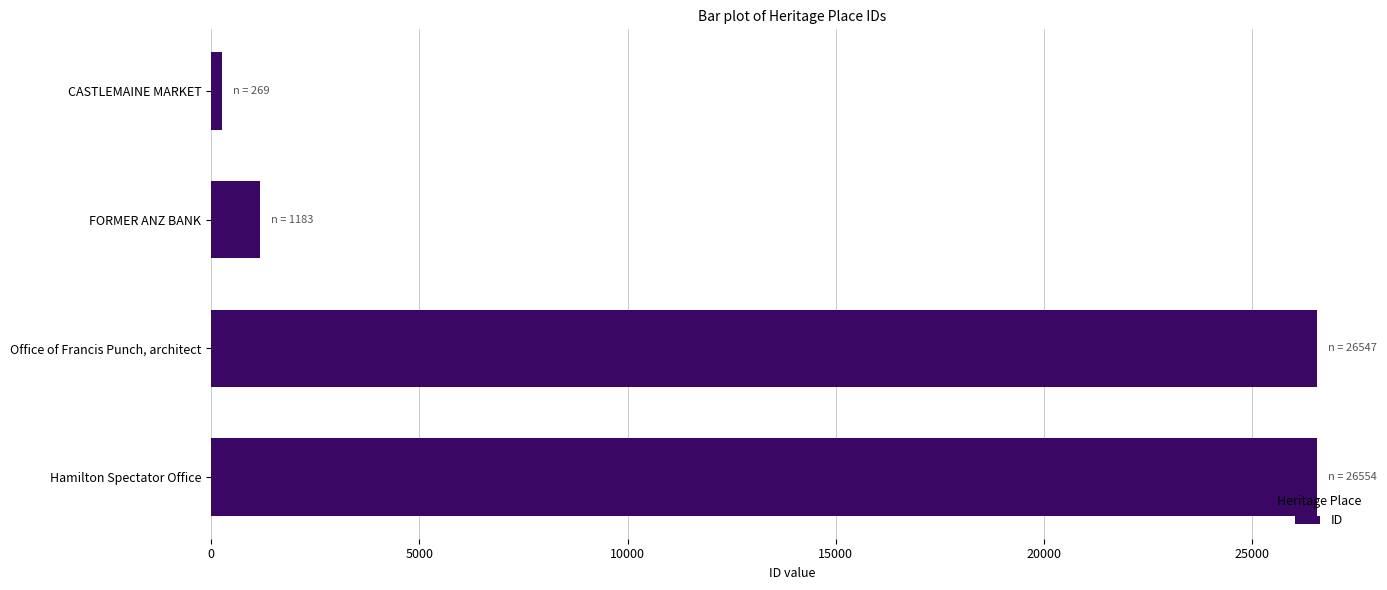

What is the label of the 3rd bar from the top?

Office of Francis Punch, architect